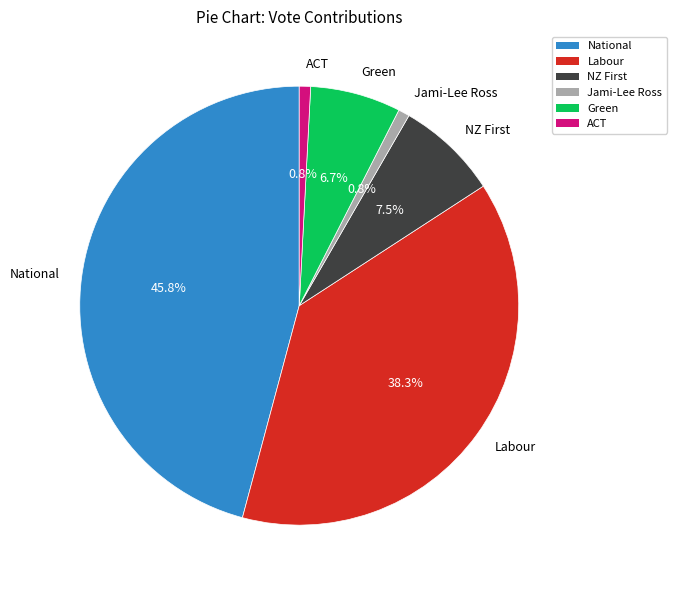

To the nearest percent, what is the average slice percentage?

17%